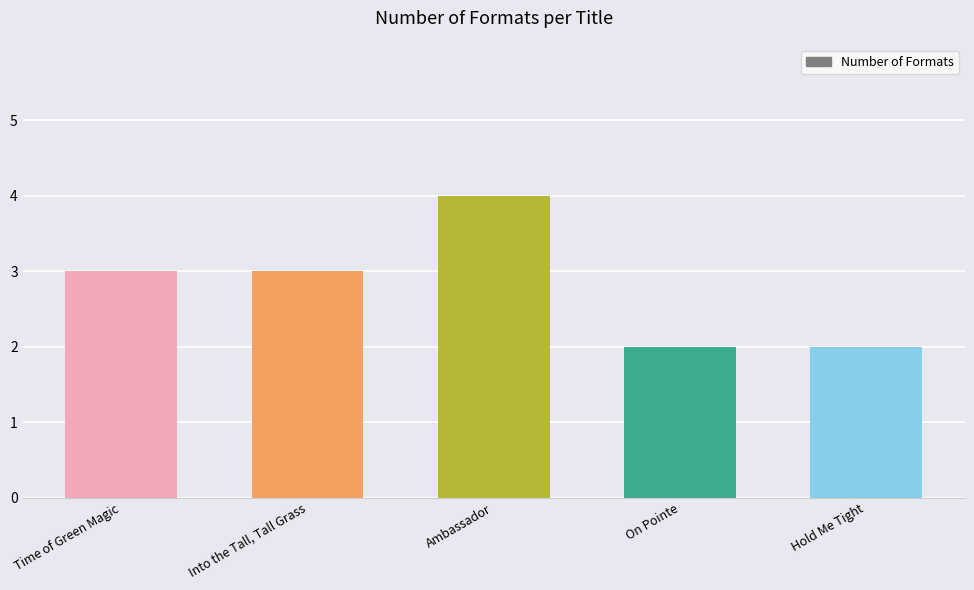

What is the difference between the maximum and second lowest values?

2